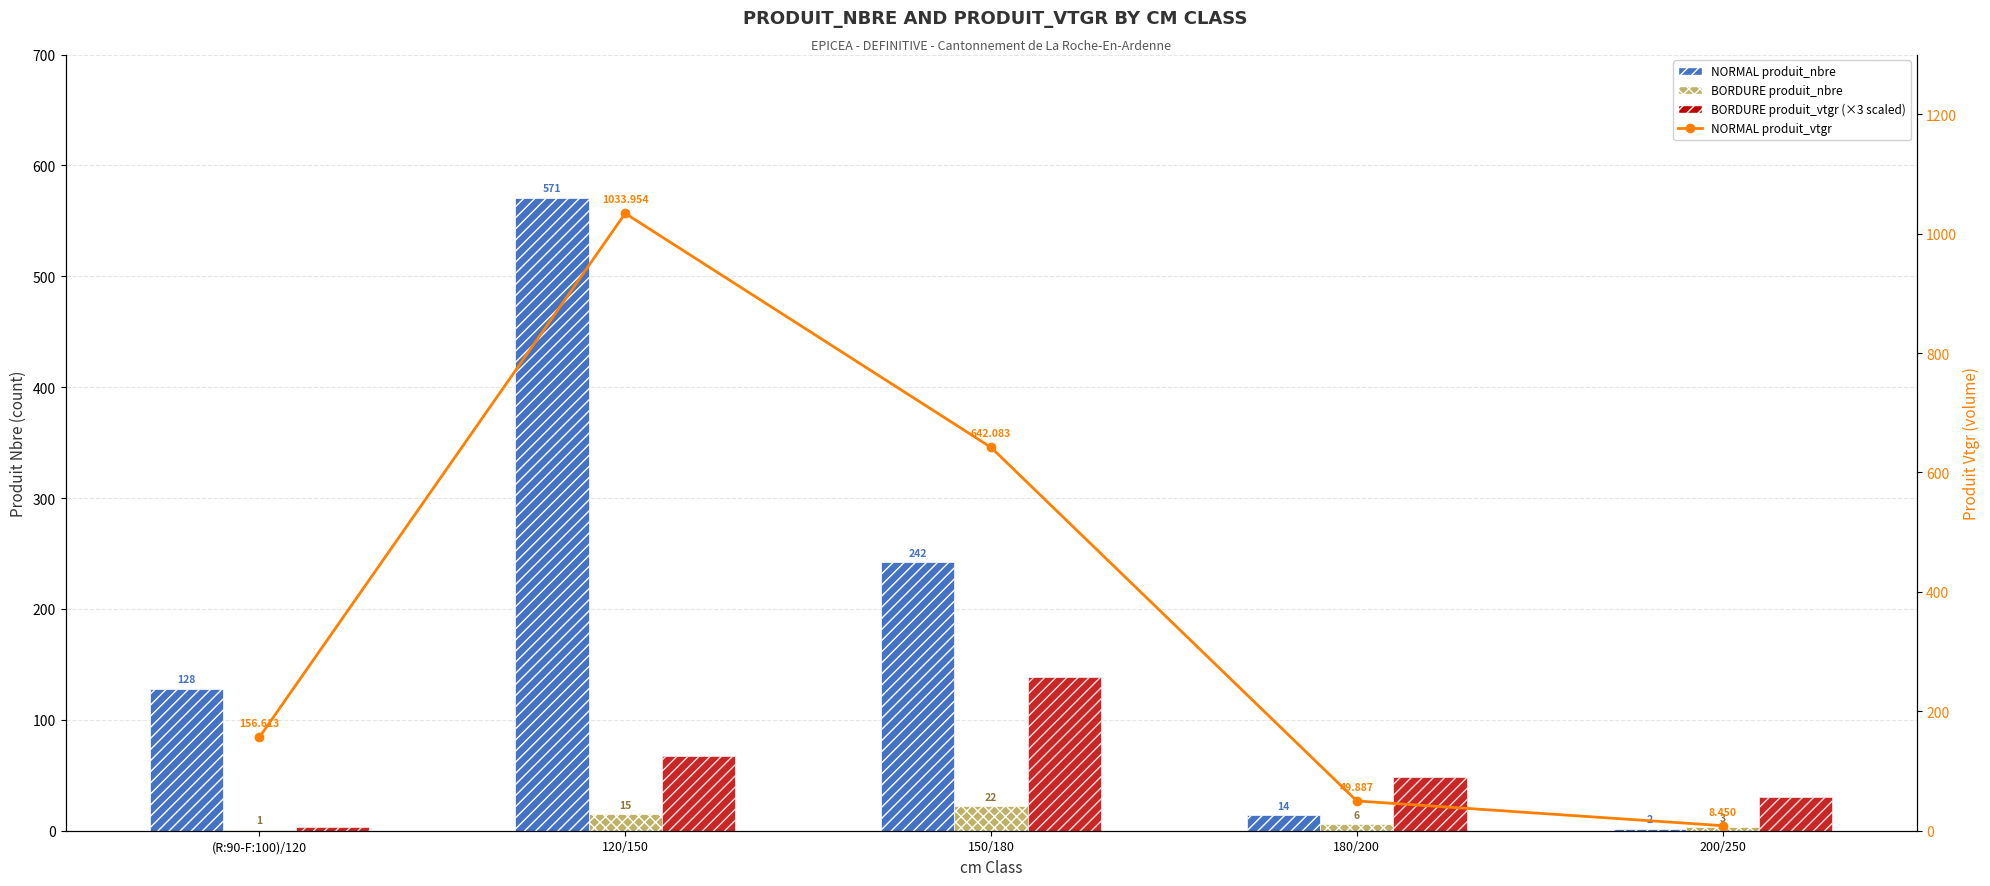

What are all the series names shown in the legend?

NORMAL produit_nbre, BORDURE produit_nbre, BORDURE produit_vtgr (scaled), NORMAL produit_vtgr